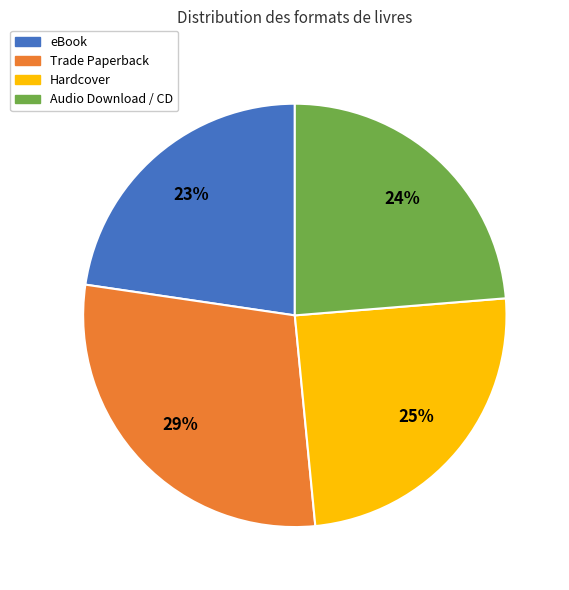

Is there a majority slice in this chart?

No